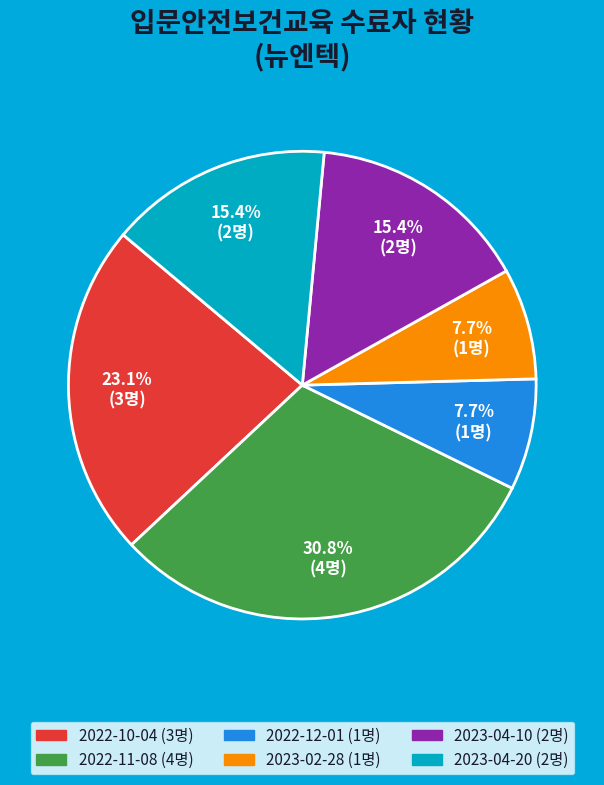

Which slice is the largest?

2022-11-08